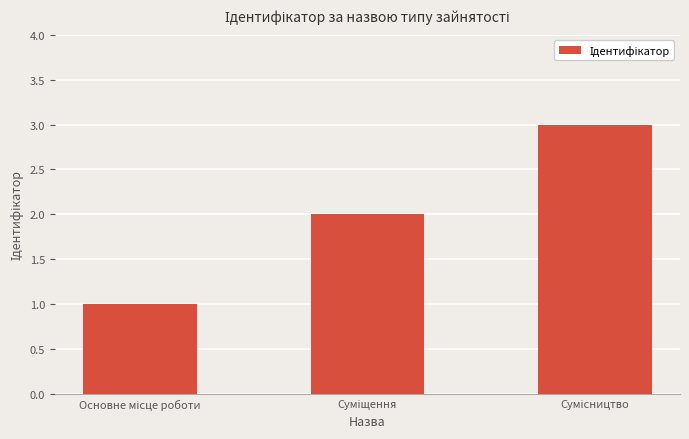

What is the maximum value shown in the chart?

3